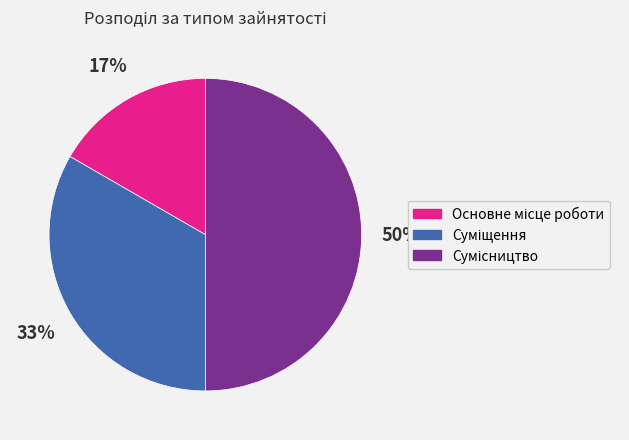

To the nearest percent, what is the difference between the largest and smallest slice percentages?

33%